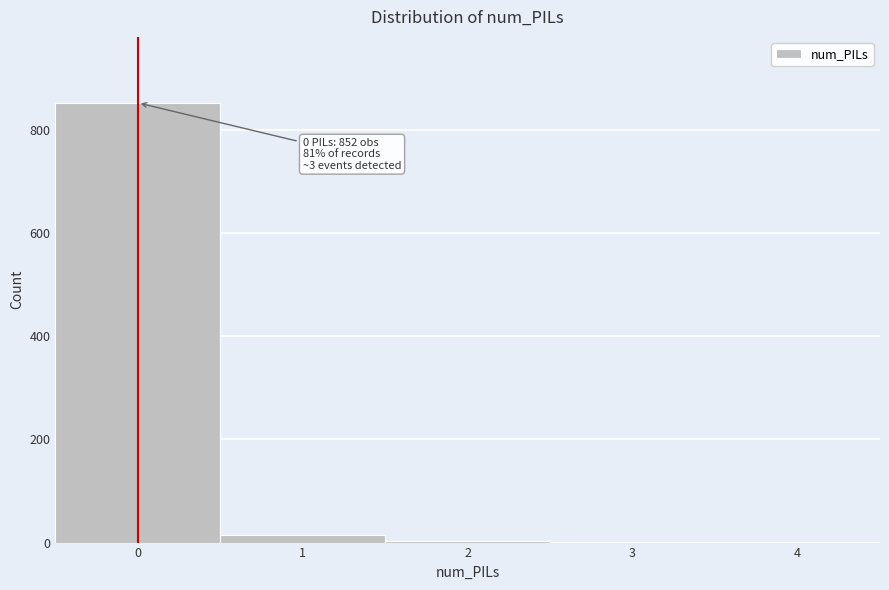

What is the sum of all values?

870